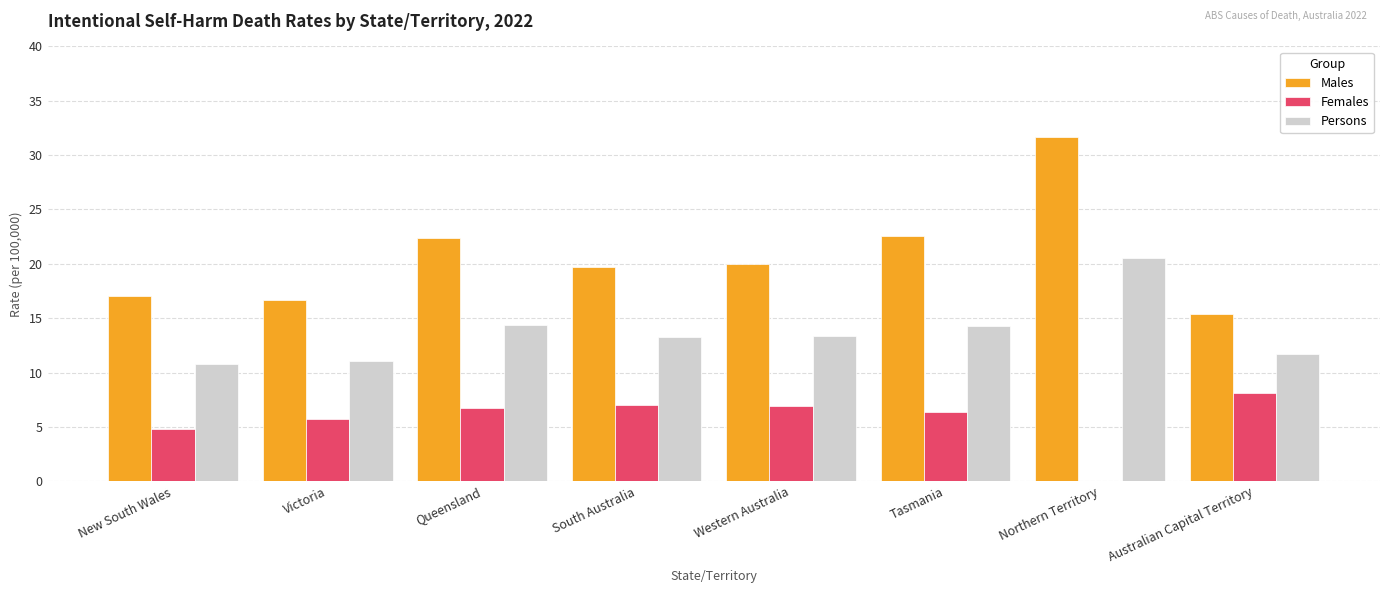

What is the highest value of the Persons series?

20.5